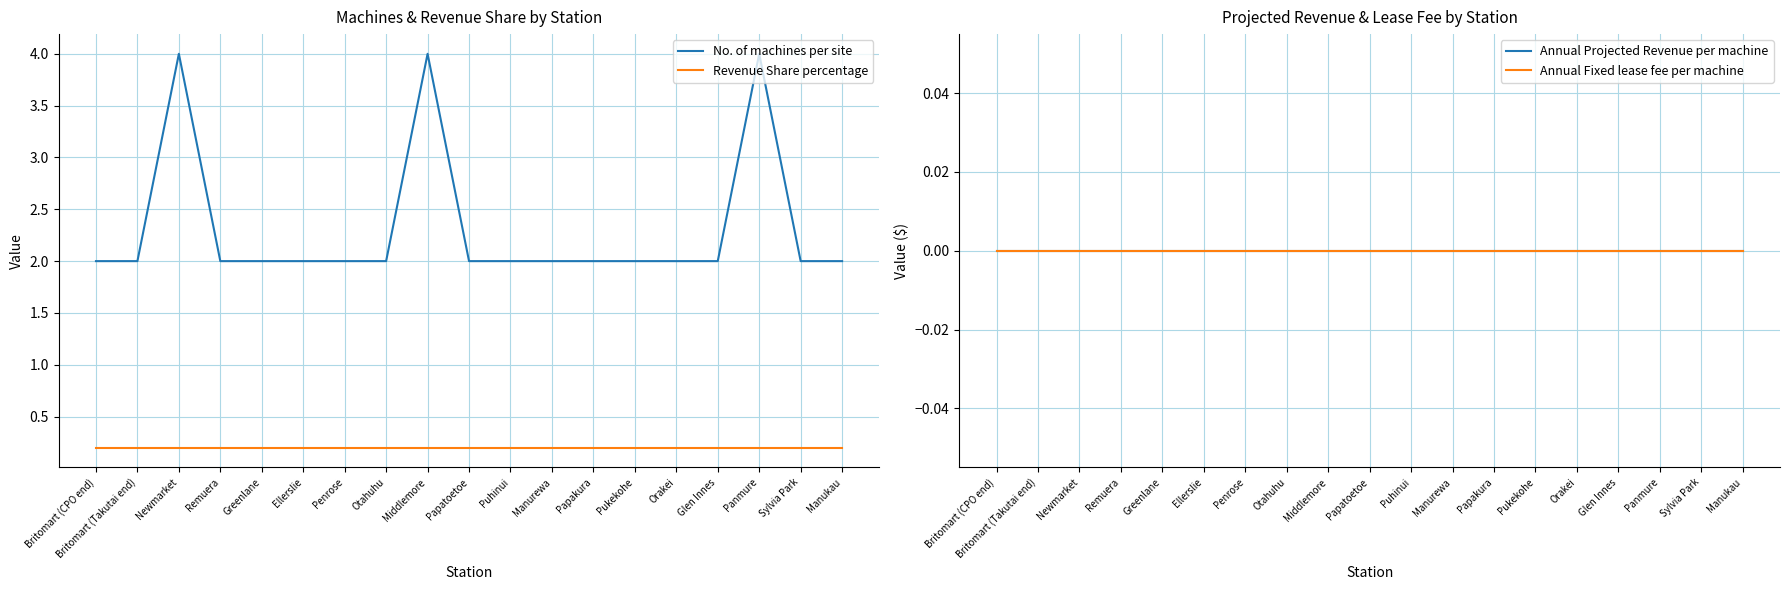

True or false: Annual Projected Revenue per machine has more than 2 points higher than both neighbors.

False